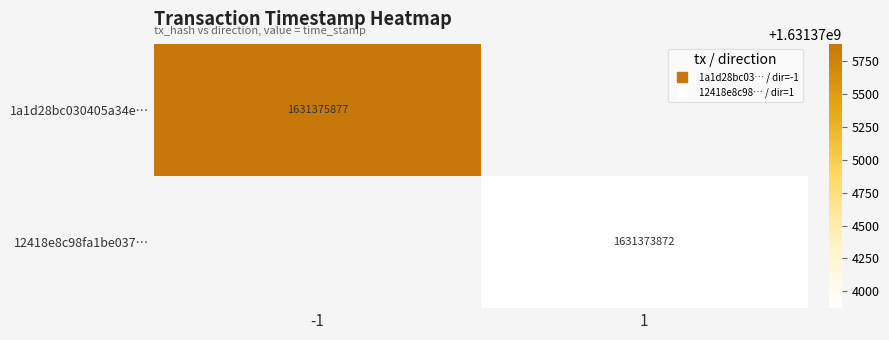

Read the 12418e8c98fa1be037… value at 1.

1631373872.0